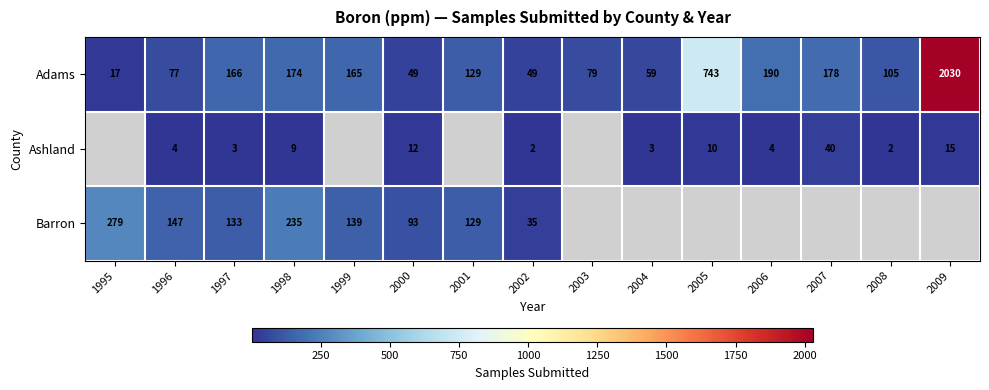

Between 2000 and 1996, which is larger?

1996